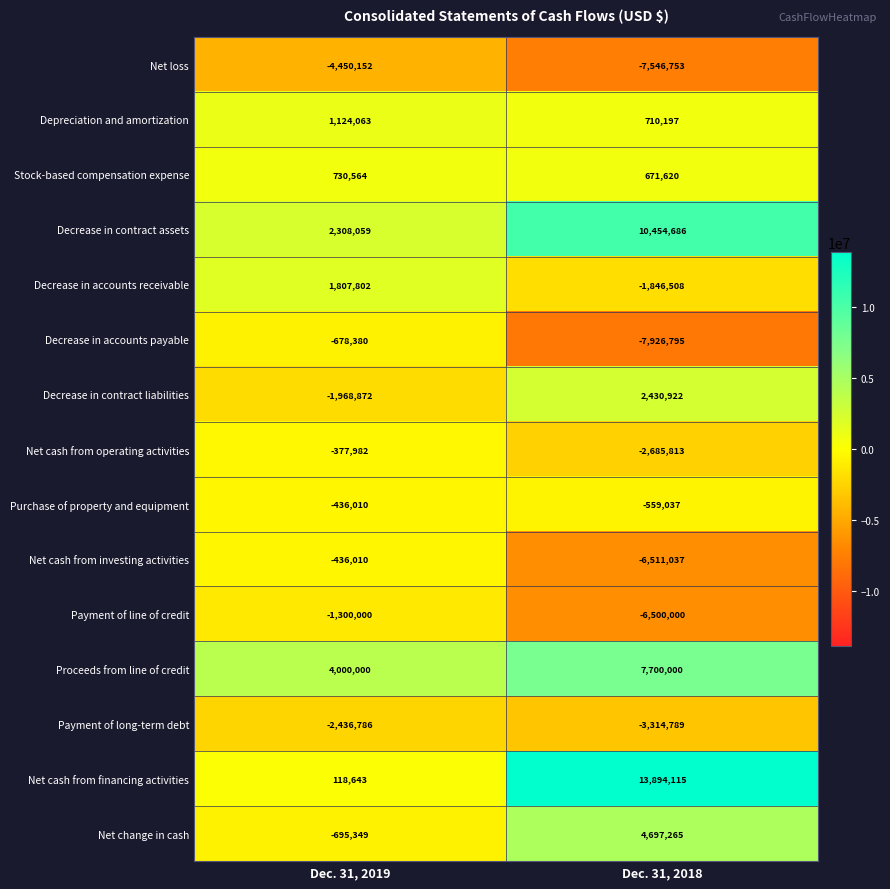

Which series has the largest range (max minus min)?

Net cash from financing activities